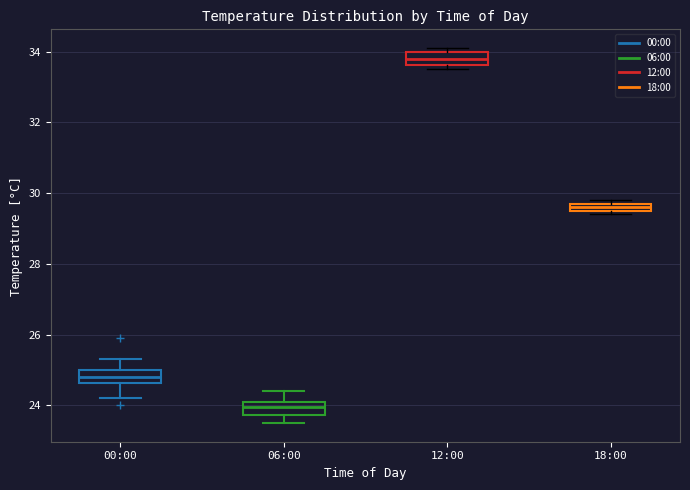

Where is the lower edge of the box for 06:00 on the y-axis? The values are not printed on the chart, so give them approximately, as read against the axis.

23.8